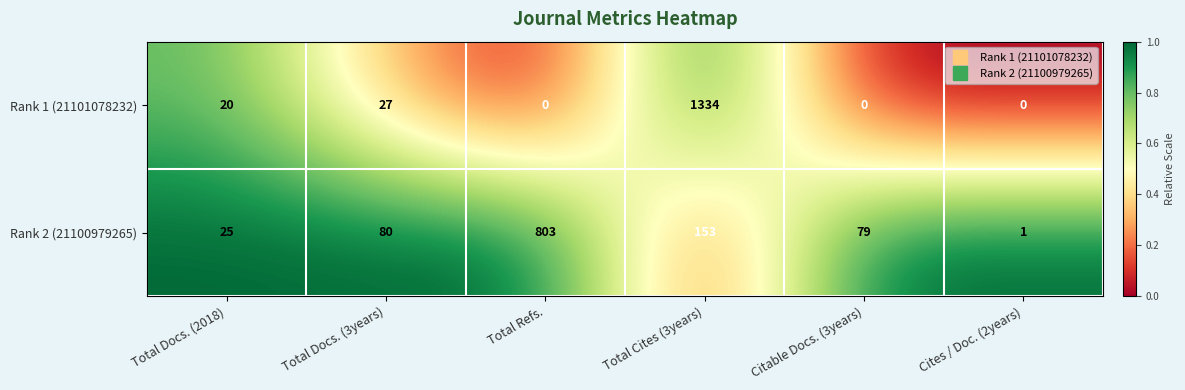

Is the value of Rank 1 (21101078232) at Total Cites (3years) greater than the value of Rank 2 (21100979265) at Total Cites (3years)?

Yes